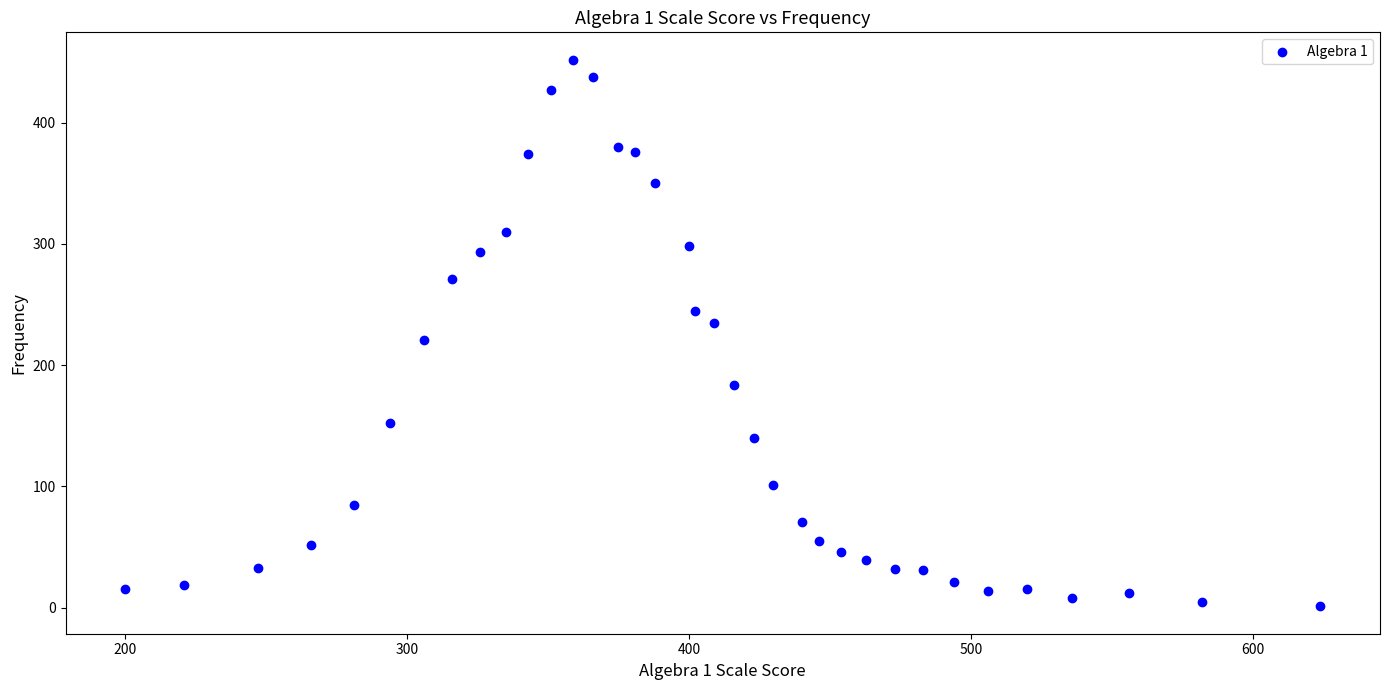

What is the range of Y values (max minus min)?

451